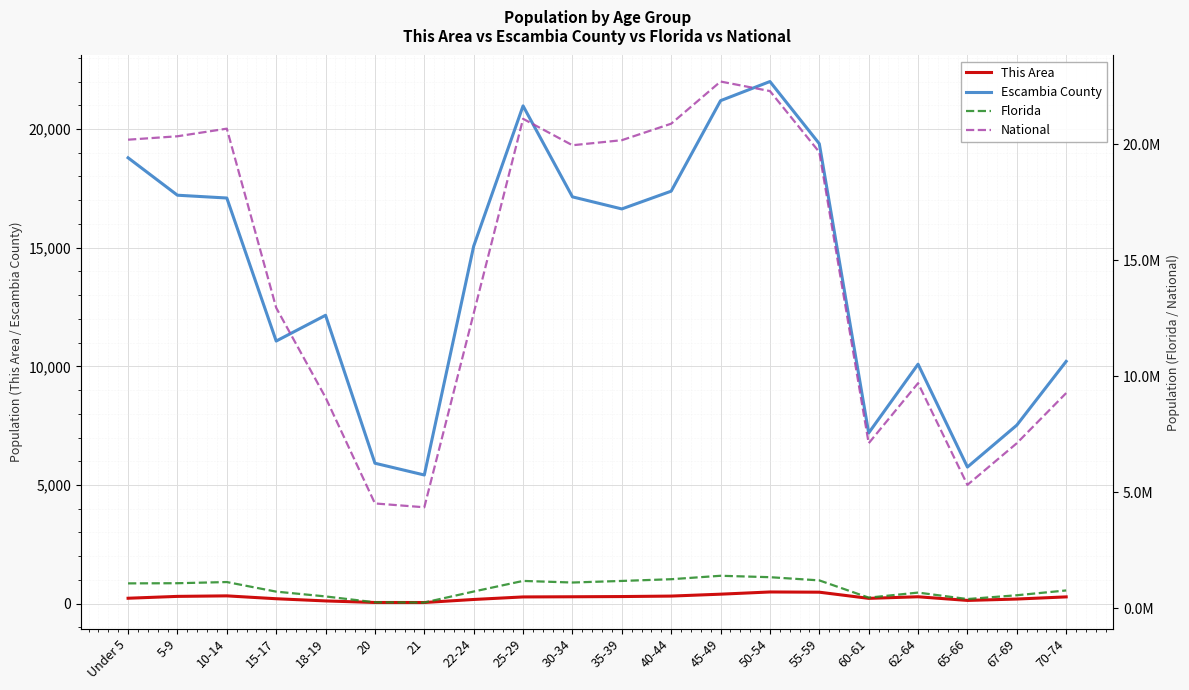

List the series in order of their peak value, lowest first.

This Area, Escambia County, Florida, National